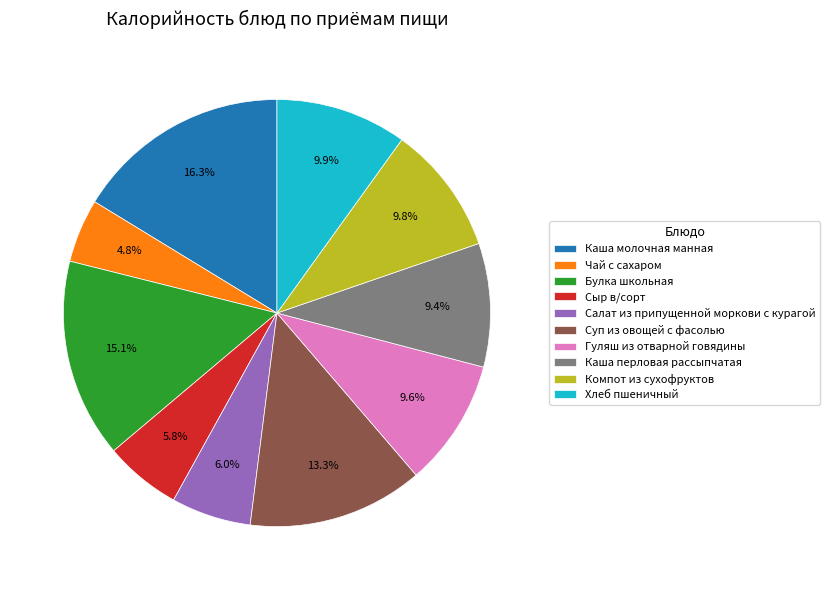

To the nearest percent, what percentage of the pie is Каша перловая рассыпчатая?

9%